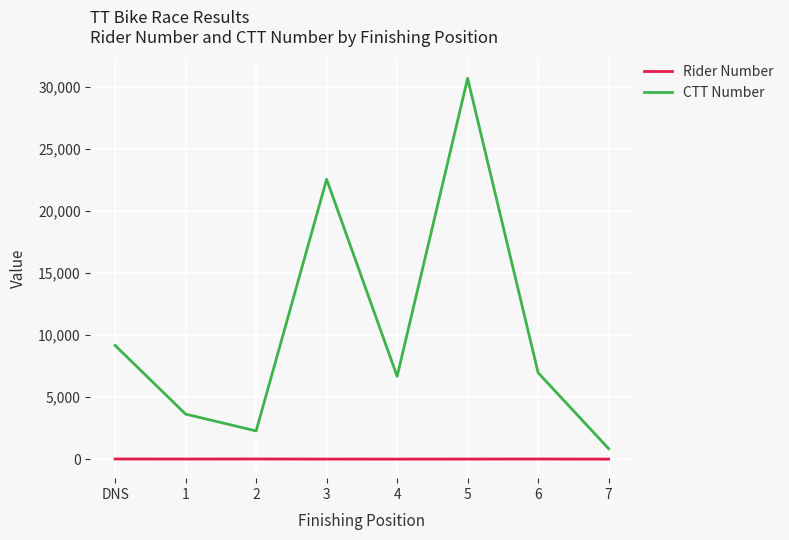

List the series in order of their peak value, highest first.

CTT Number, Rider Number